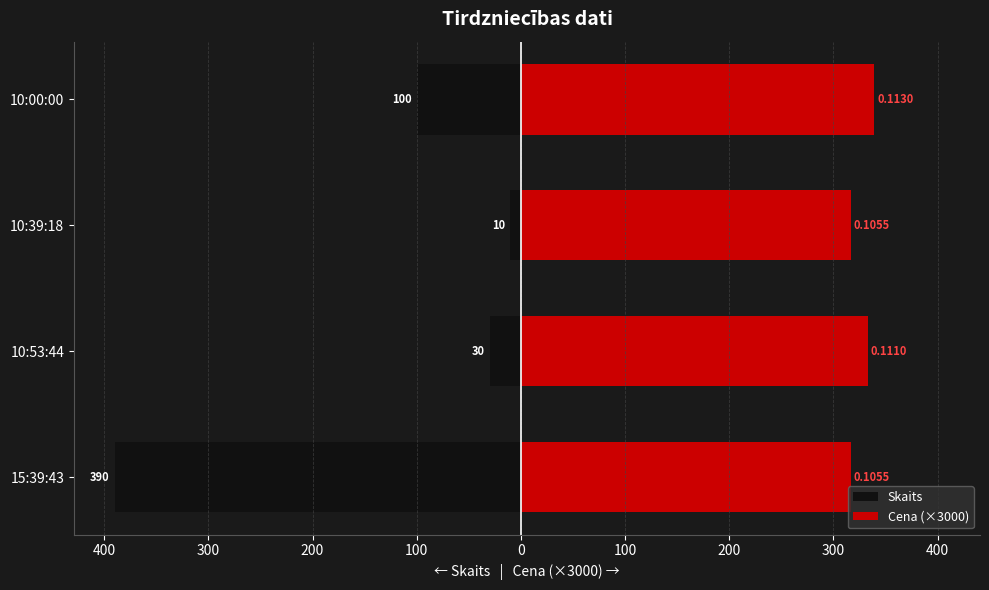

How many values in the Cena (×3000) series exceed 333?

1